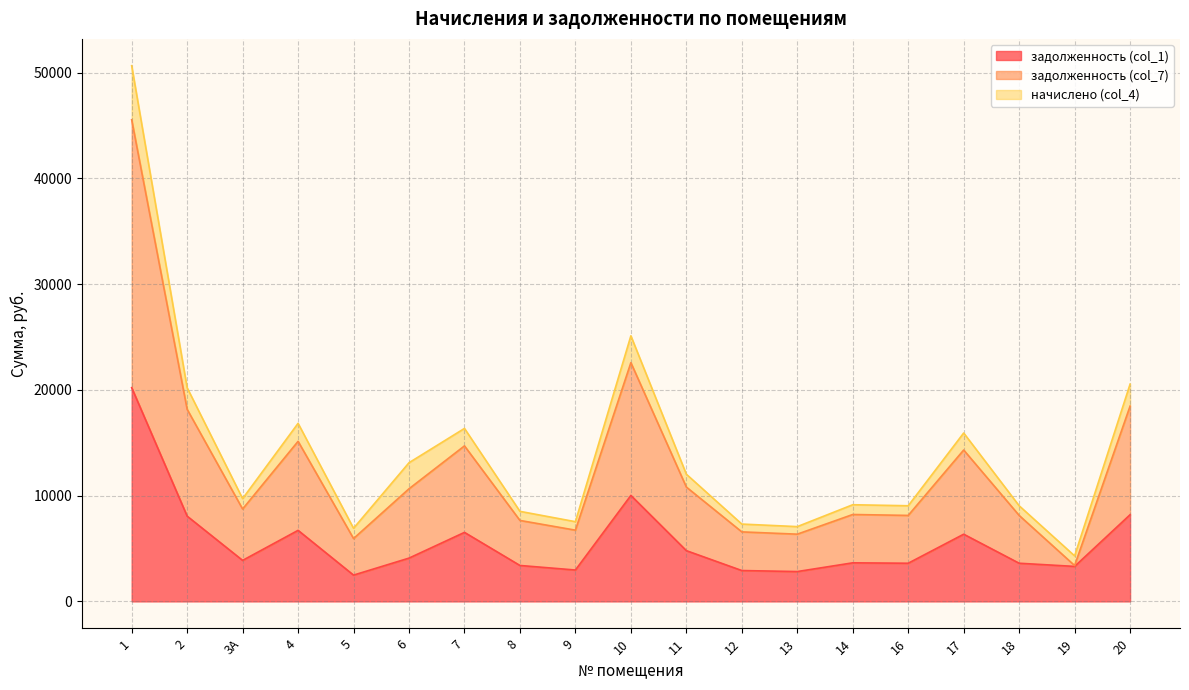

At which category does the chart reach its minimum across all series?

5